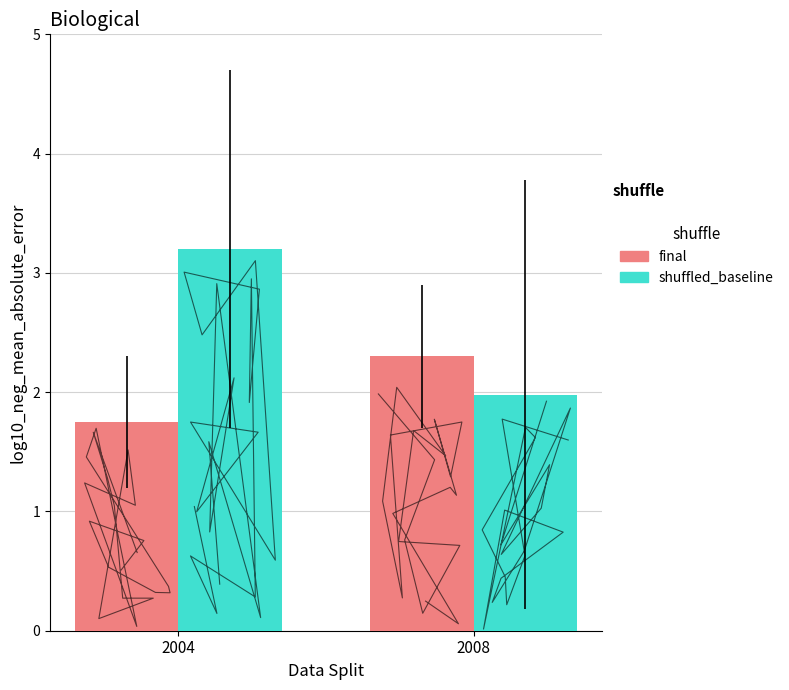

List the series in order of their overall mean, lowest first.

final, shuffled_baseline